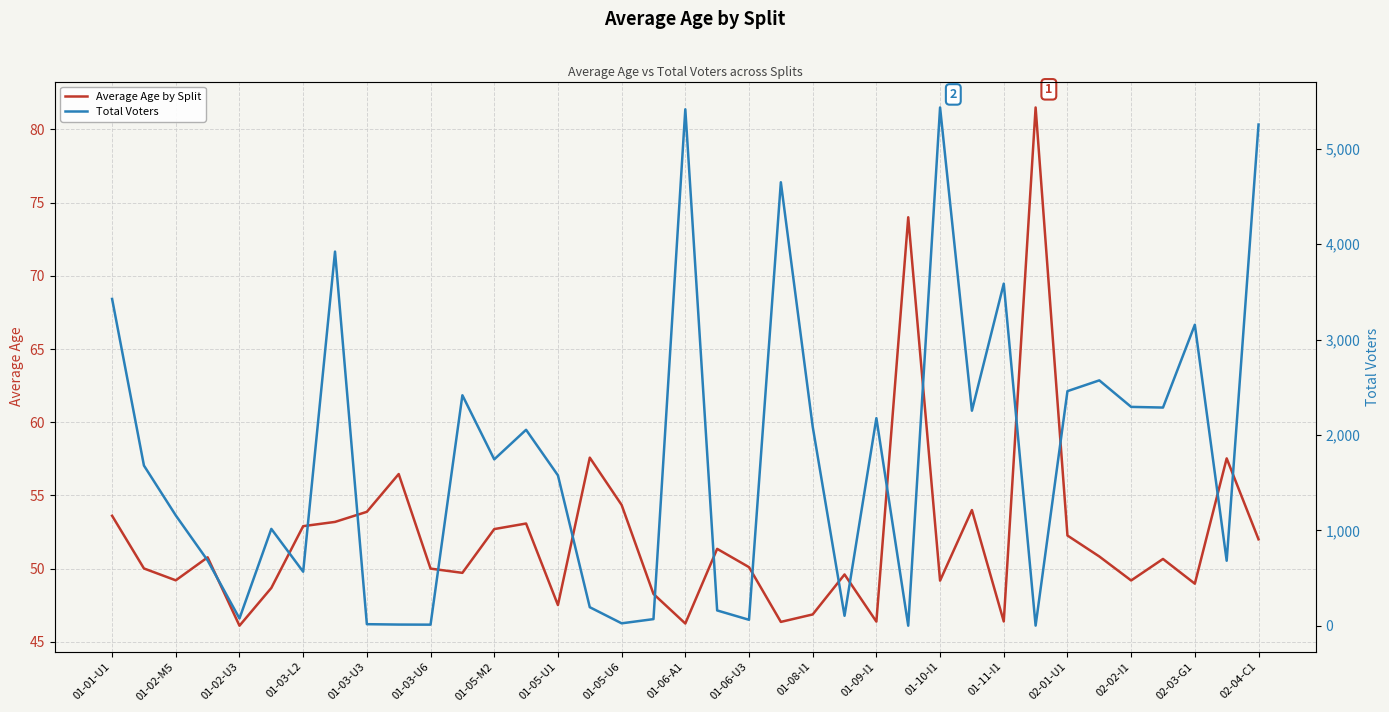

After their last crossing, which series has the higher values: Average Age by Split or Total Voters?

Total Voters